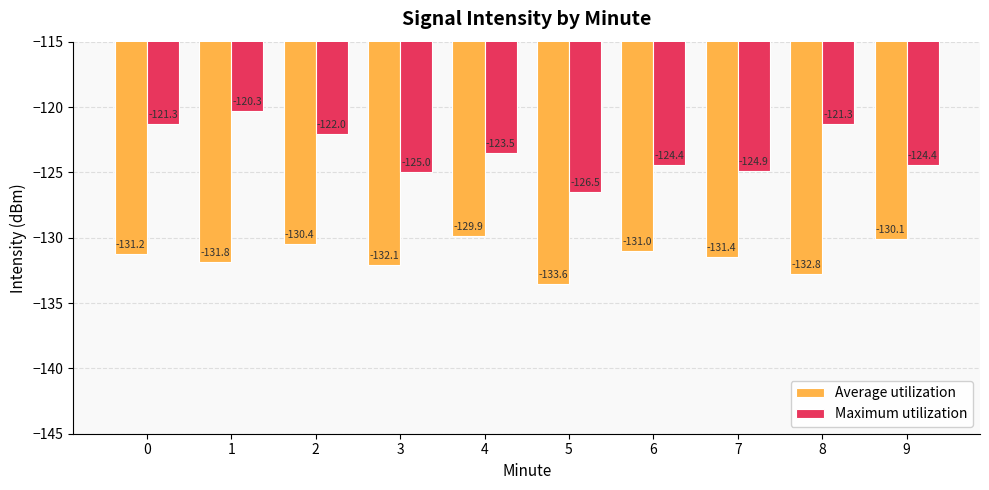

Rank the series by their average value, from lowest to highest.

Average utilization, Maximum utilization